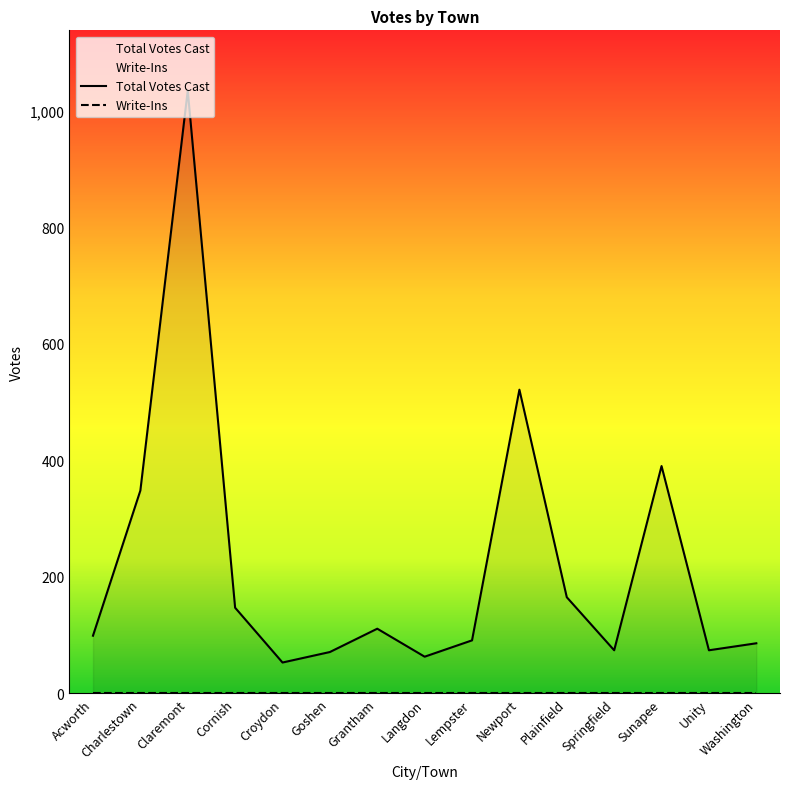

Rank the series by their average value, from highest to lowest.

Total Votes Cast, Write-Ins